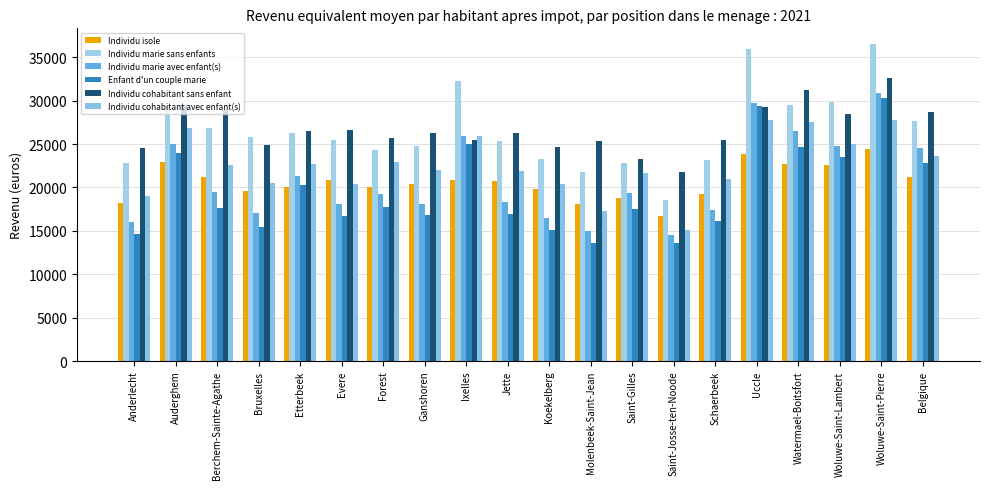

True or false: Enfant d'un couple marie has a value of 25061.0 at Saint-Gilles.

False